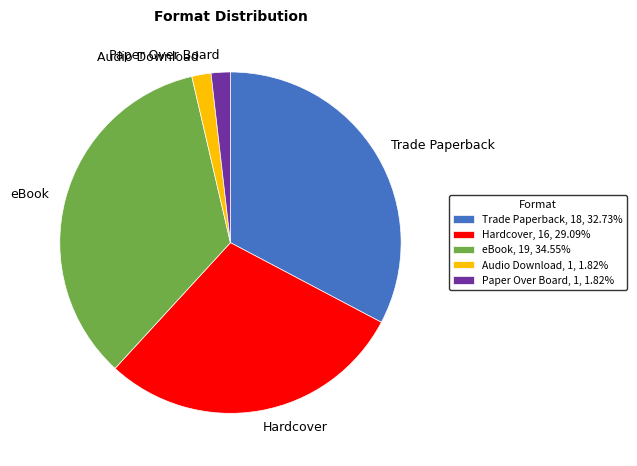

Is Paper Over Board the majority of the pie?

No